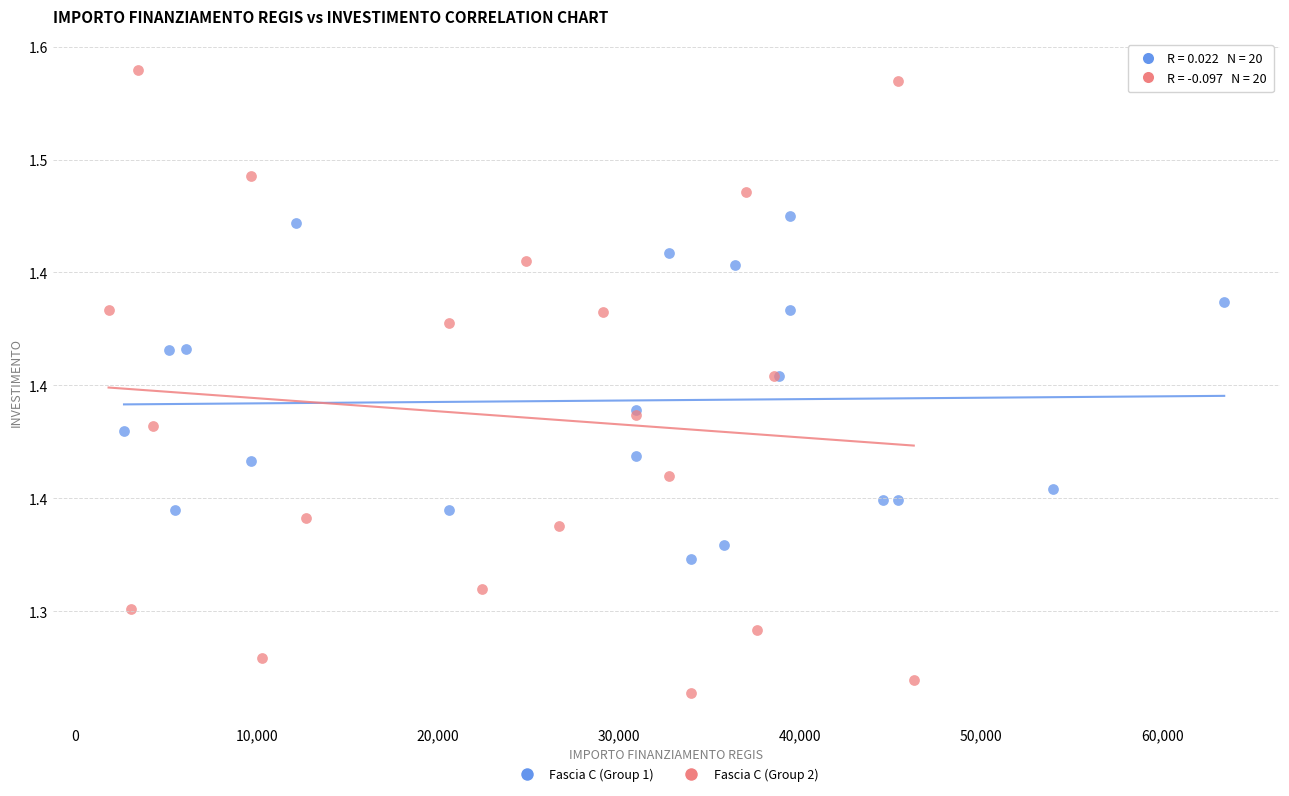

What are all the series names shown in the legend?

Fascia C (Group 1), Fascia C (Group 2)